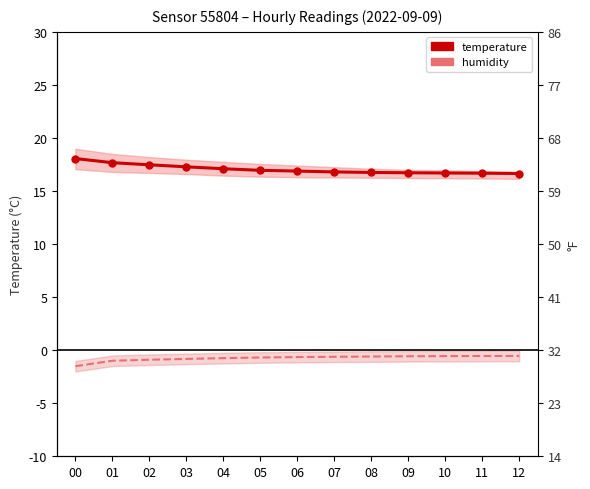

Is the value of temperature at 11 greater than the value of humidity at 10?

Yes